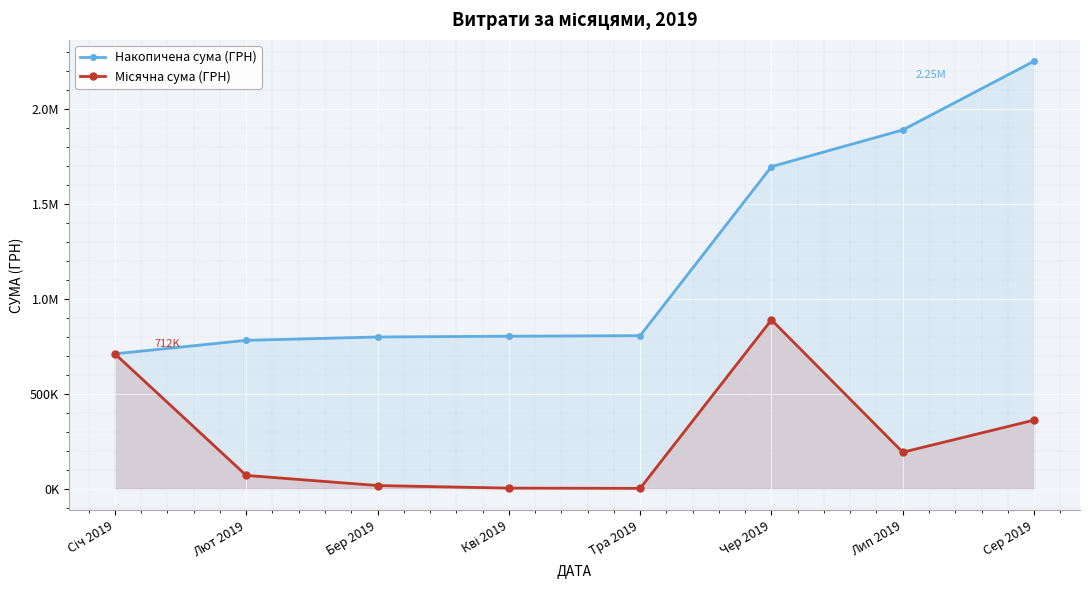

The value of Місячна сума (ГРН) at Січ 2019 is 1241023.3. True or false?

False